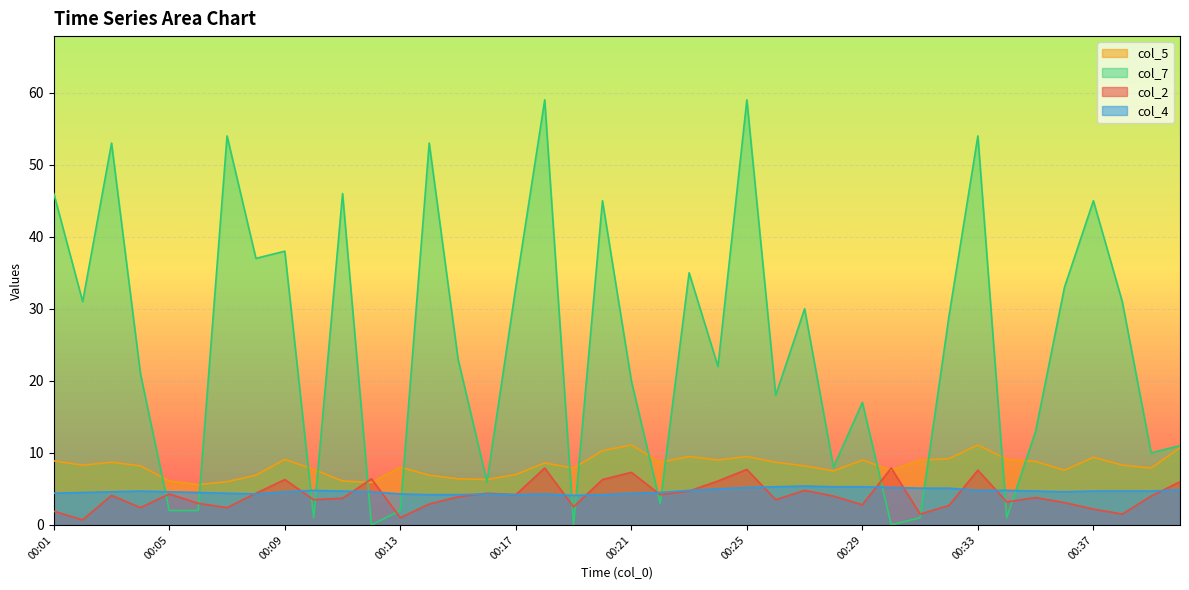

What is the average value of the col_2 series?

4.1